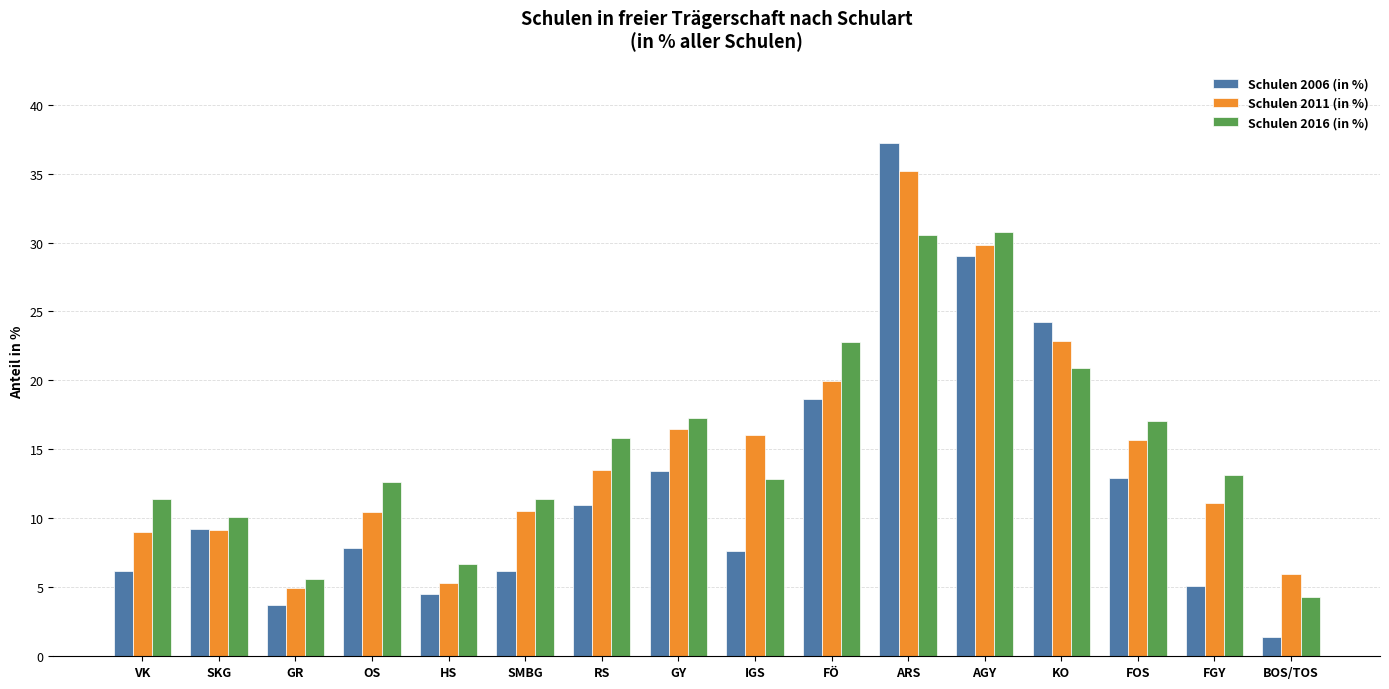

Rank the series at ARS from highest to lowest value.

Schulen 2006 (in %), Schulen 2011 (in %), Schulen 2016 (in %)